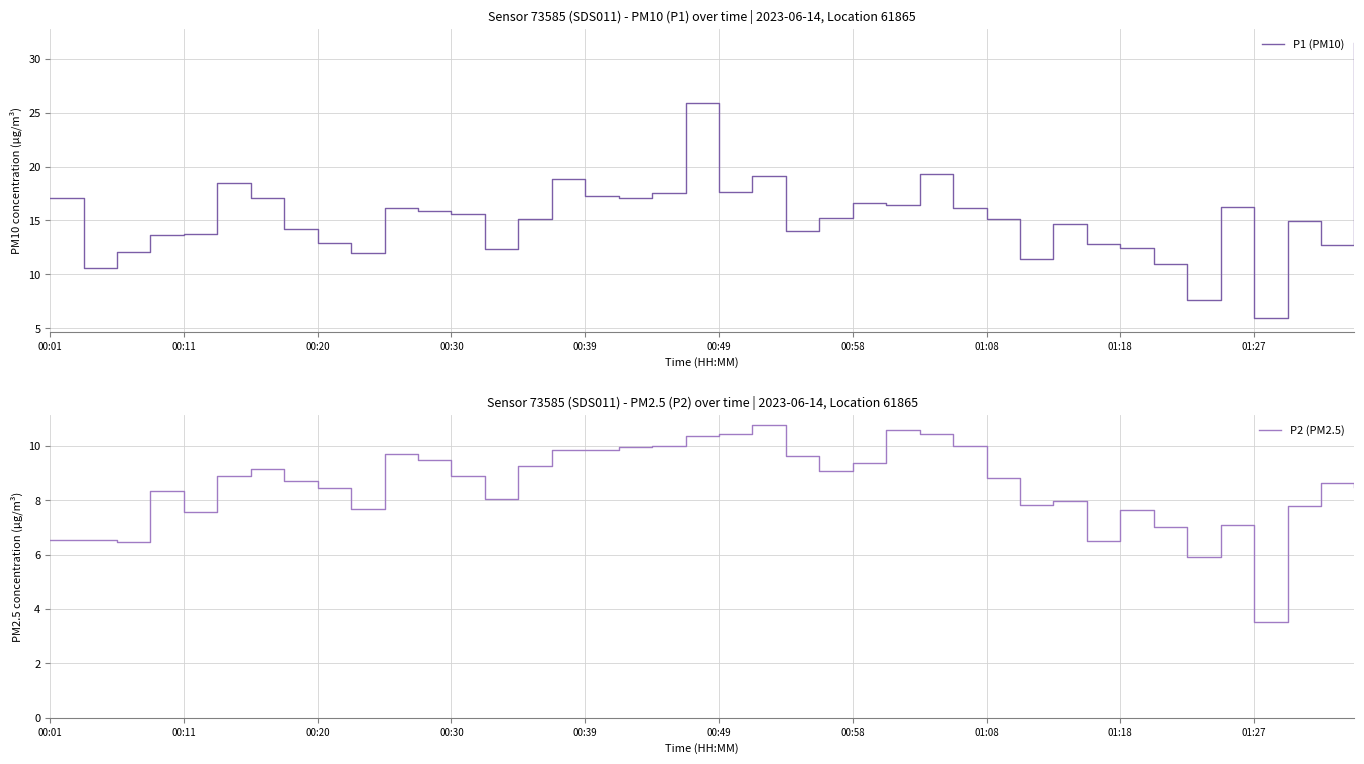

Is it true that P2 (PM2.5) equals 13.4 at 00:30?

False